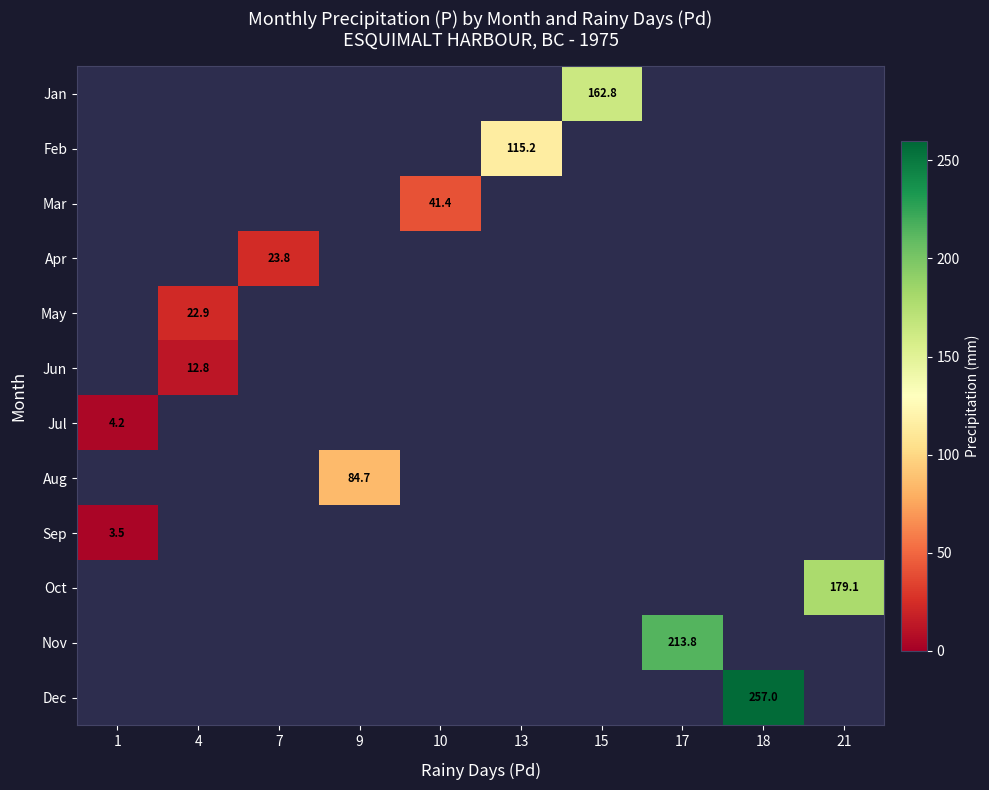

At which category does the chart reach its peak across all series?

18